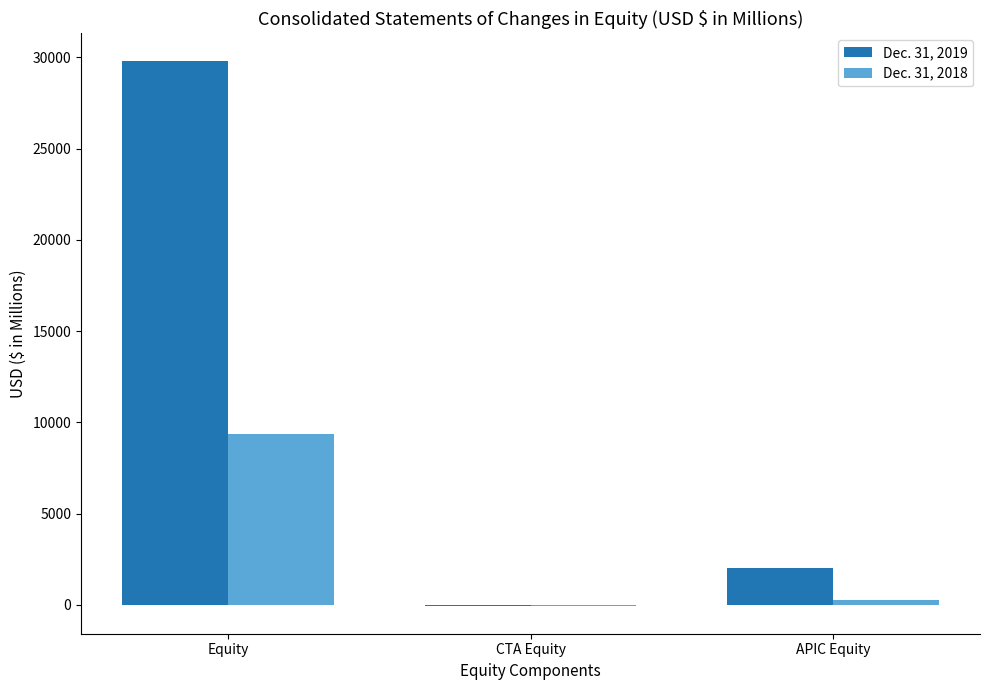

Reading right to left, what are all the values shown in this chart?

Dec. 31, 2019: 2007	-88	29827
Dec. 31, 2018: 283	-82	9385